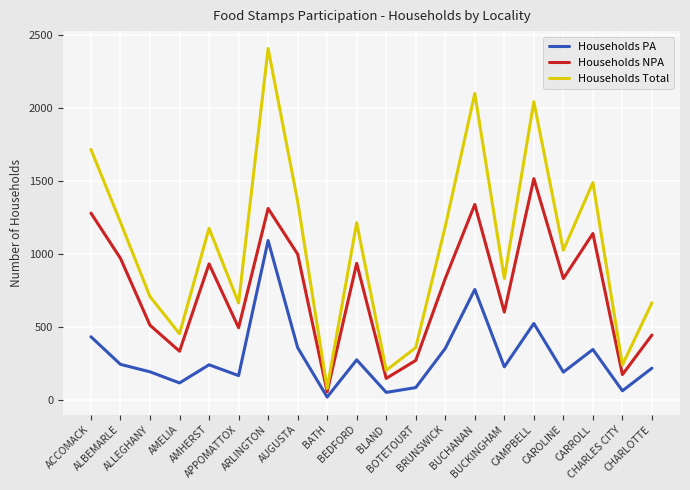

True or false: Households PA has more than 1 interior local peaks.

True